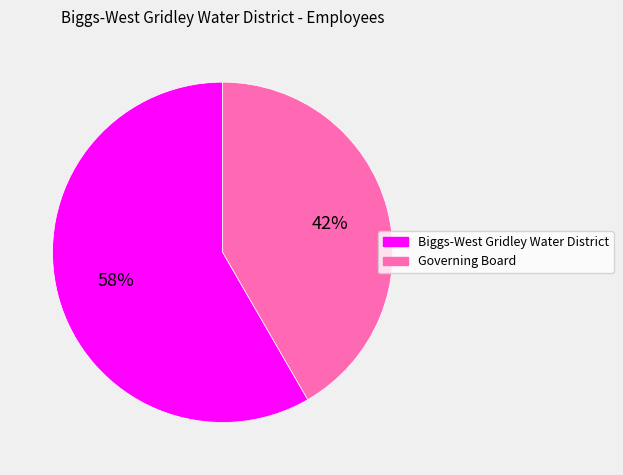

To the nearest percent, what is the average slice percentage?

50%